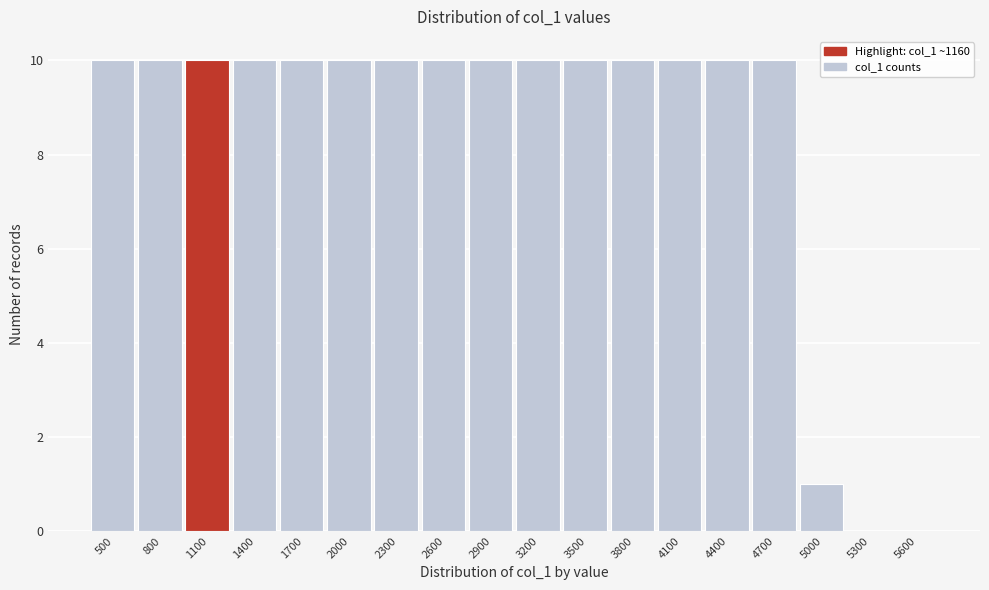

Reading left to right, list all the values displayed in this chart.

500=10	800=10	1100=10	1400=10	1700=10	2000=10	2300=10	2600=10	2900=10	3200=10	3500=10	3800=10	4100=10	4400=10	4700=10	5000=1	5300=0	5600=0